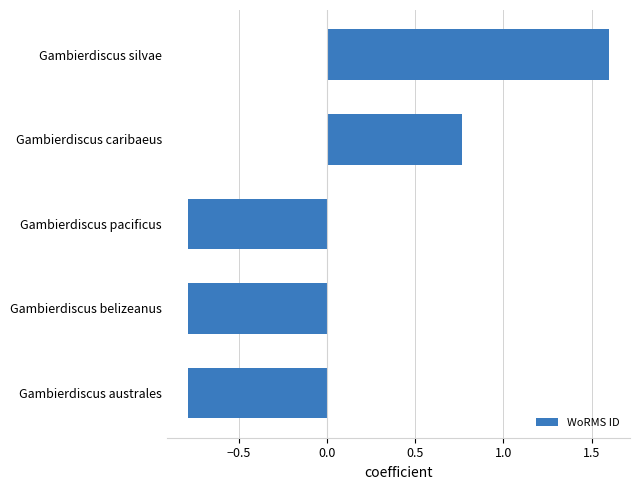

The value at Gambierdiscus pacificus is -0.2. True or false?

False